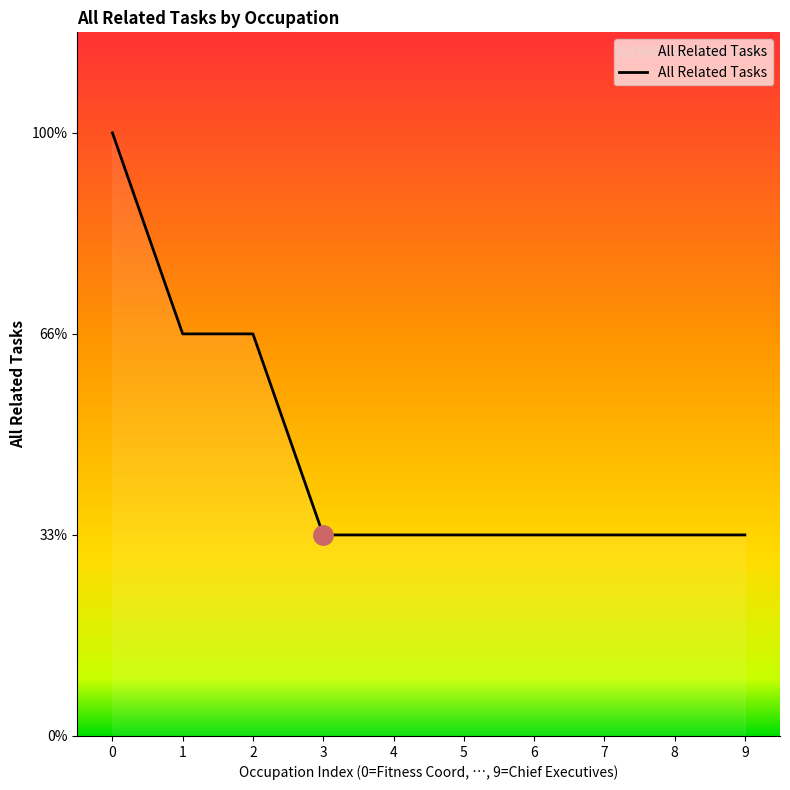

Is this an area chart (filled region under the line)?

Yes